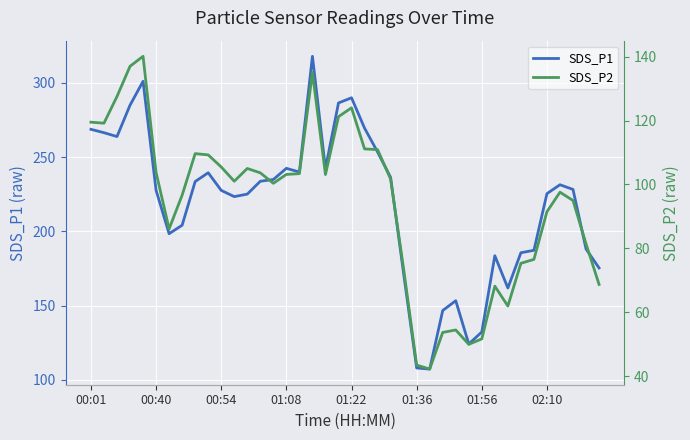

Rank the series by their average value, from lowest to highest.

SDS_P2, SDS_P1